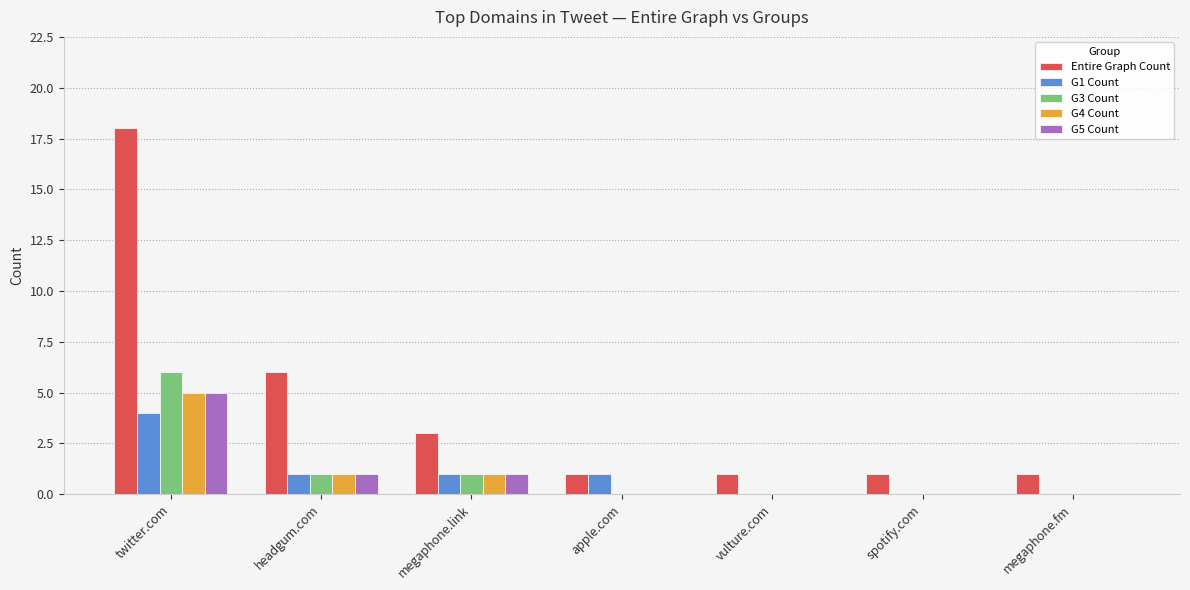

At which label is Entire Graph Count closest to 9?

headgum.com